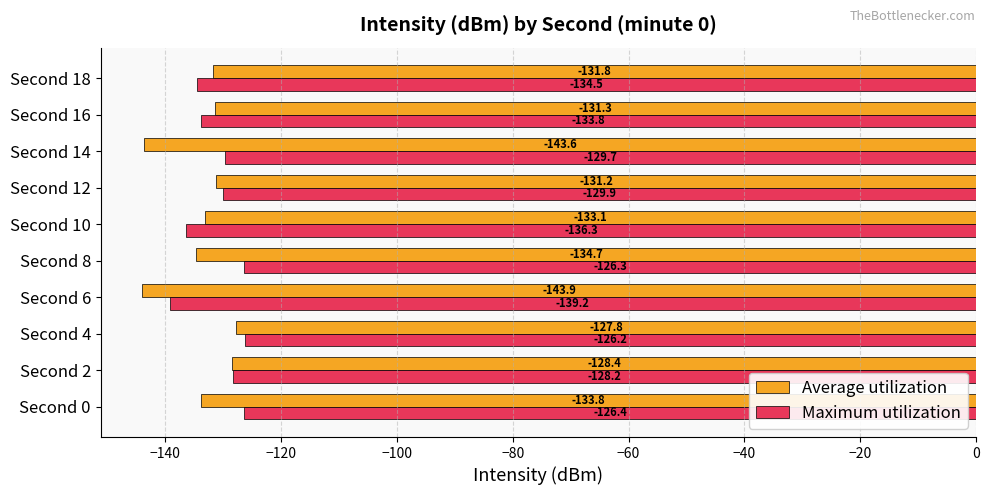

True or false: Average utilization has a value of -82.8 at Second 0.

False